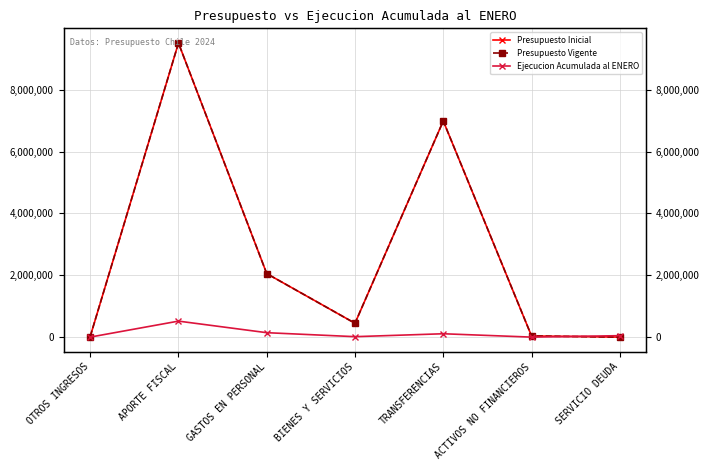

What is the label of the 7th point from the left?

SERVICIO DEUDA